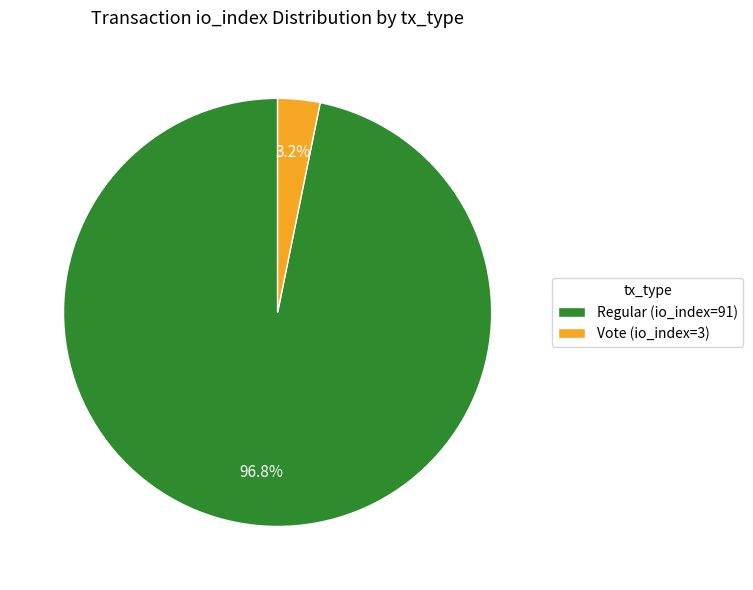

Does Regular (io_index=91) account for over 50% of the chart?

Yes